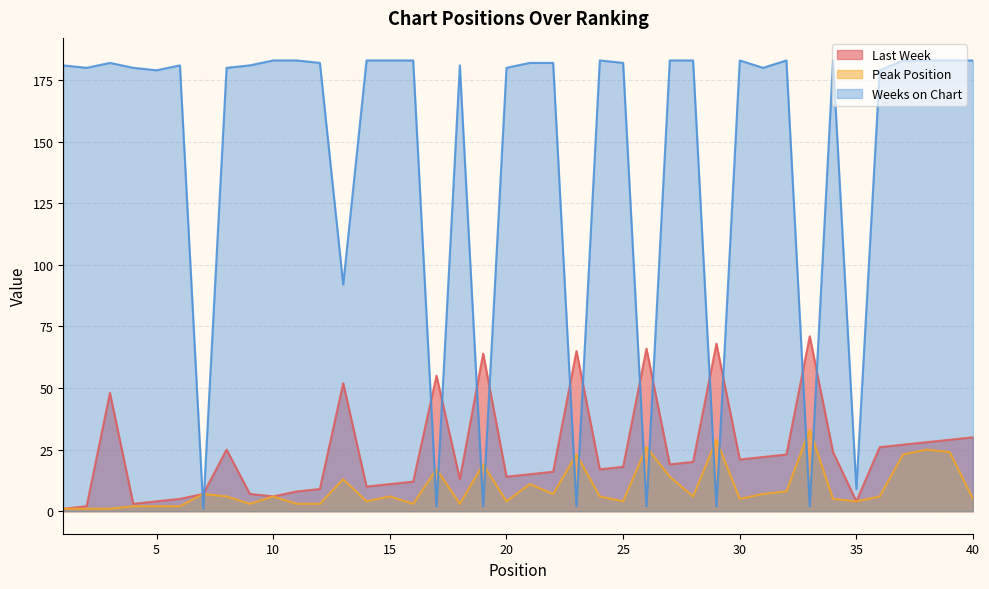

The value of Last Week at 6 is 1. True or false?

False